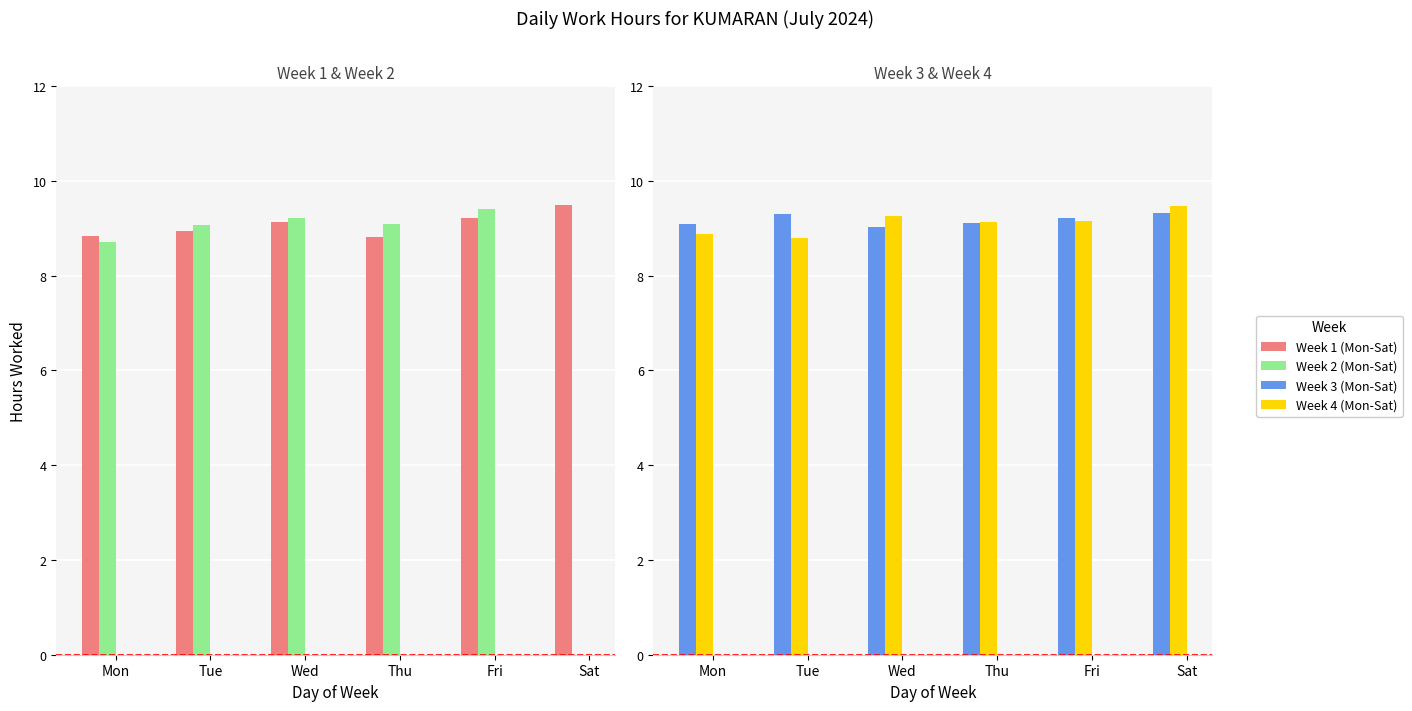

How many groups of bars are there?

6